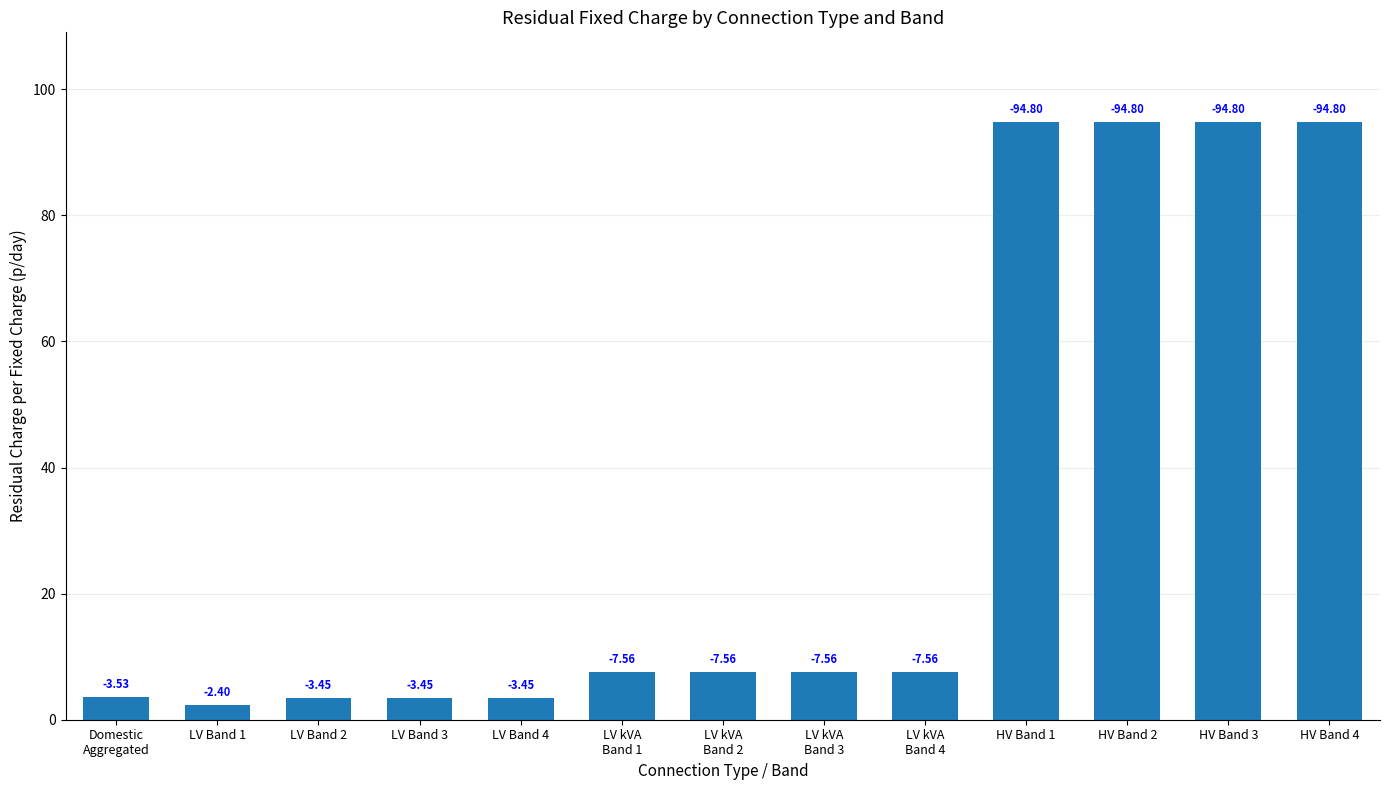

Is it true that the value at LV Band 3 is 3.4?

True